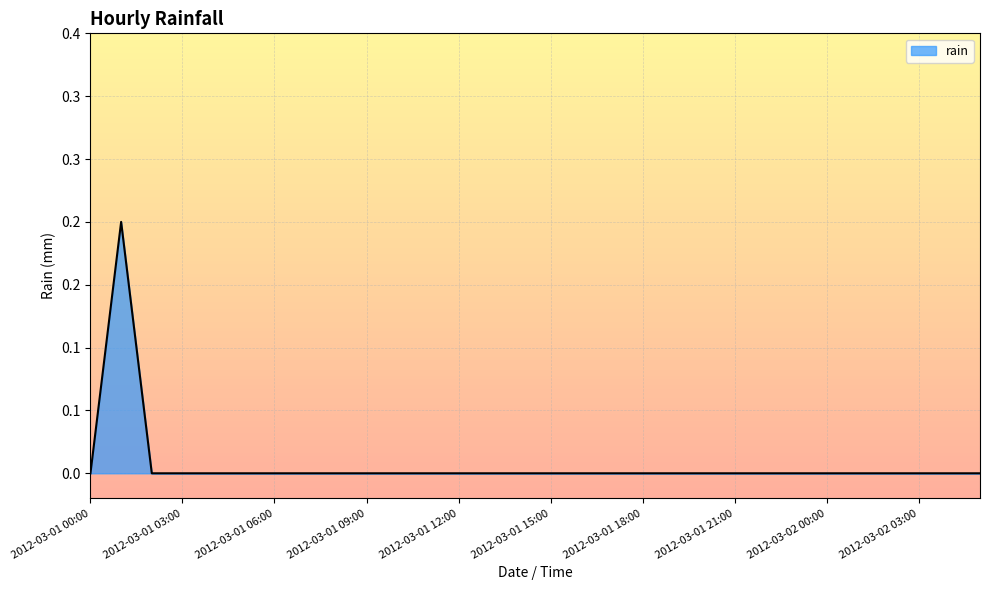

What is the maximum value shown in the chart?

0.2